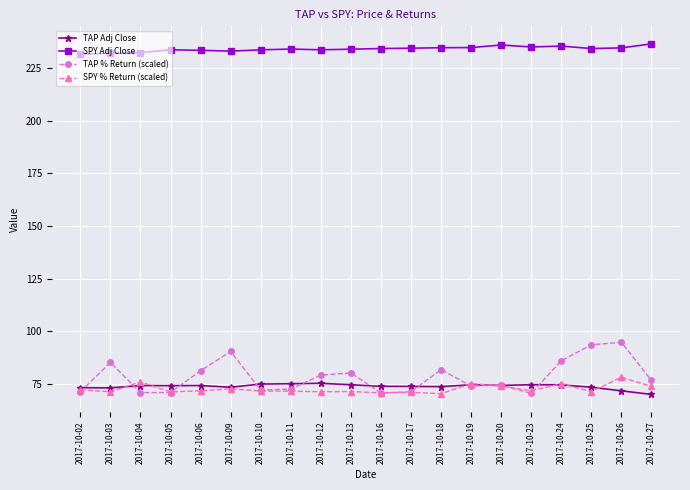

What is the spread (max minus min) of values at 2017-10-03?

160.9